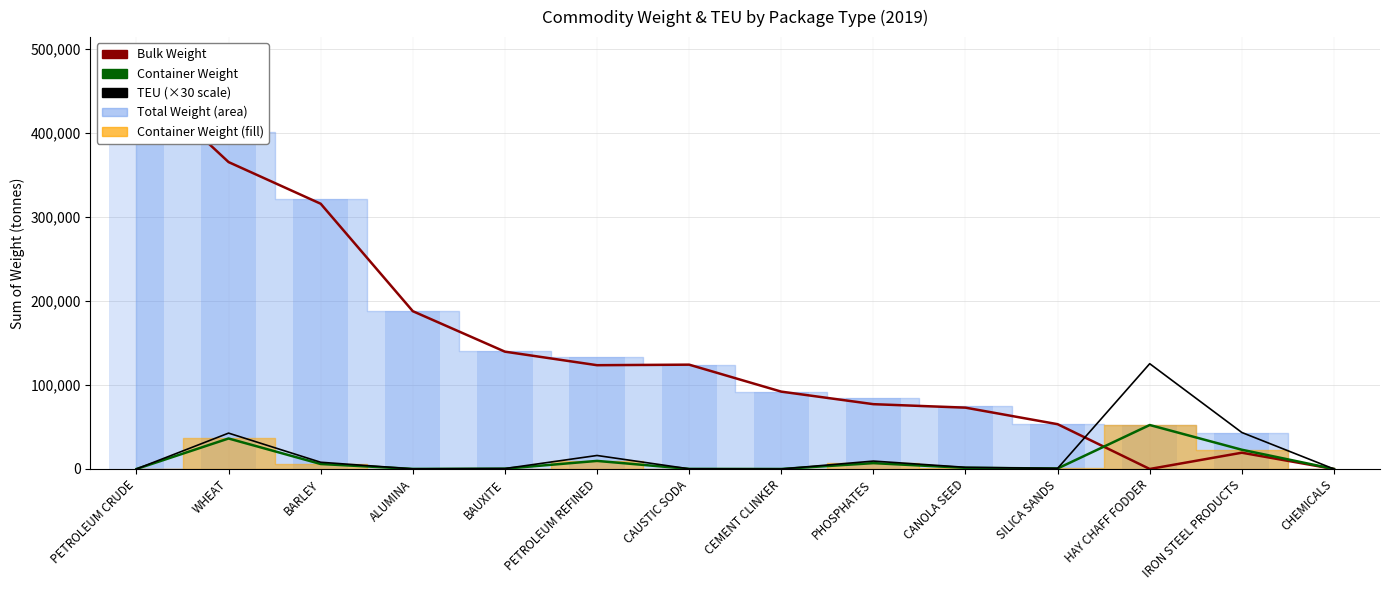

Count the number of categories in the chart.

14